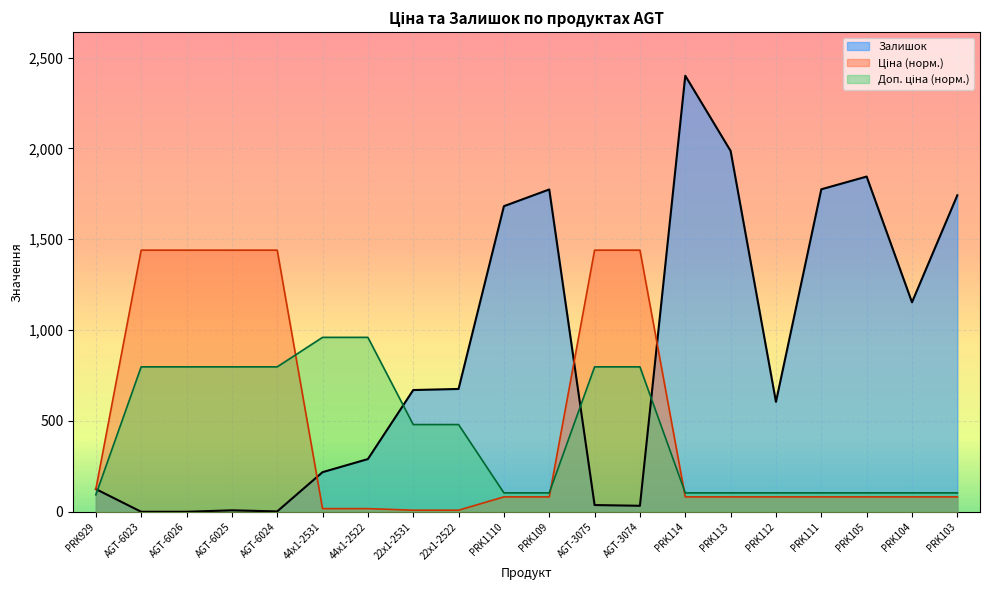

Count the number of data series in this chart.

3